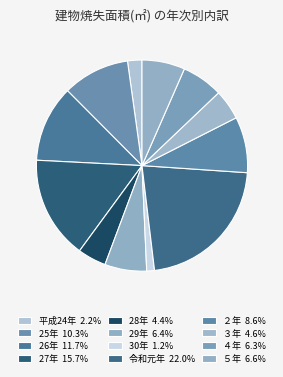

Do ５年 and 25年 together represent more than half of the pie?

No